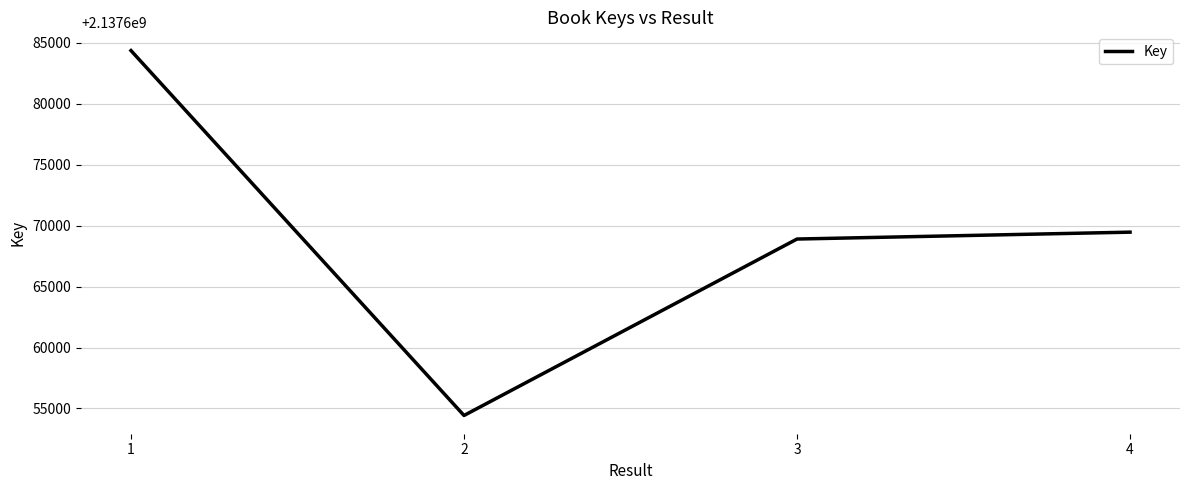

At which label is the value closest to 2137669392?

4